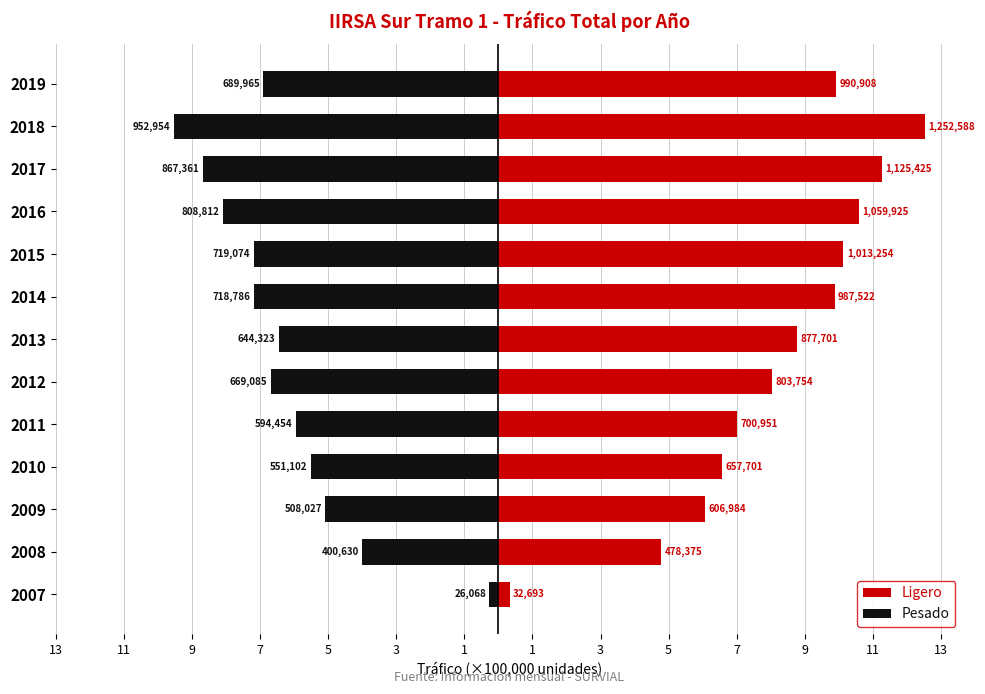

Count the number of categories in the chart.

13